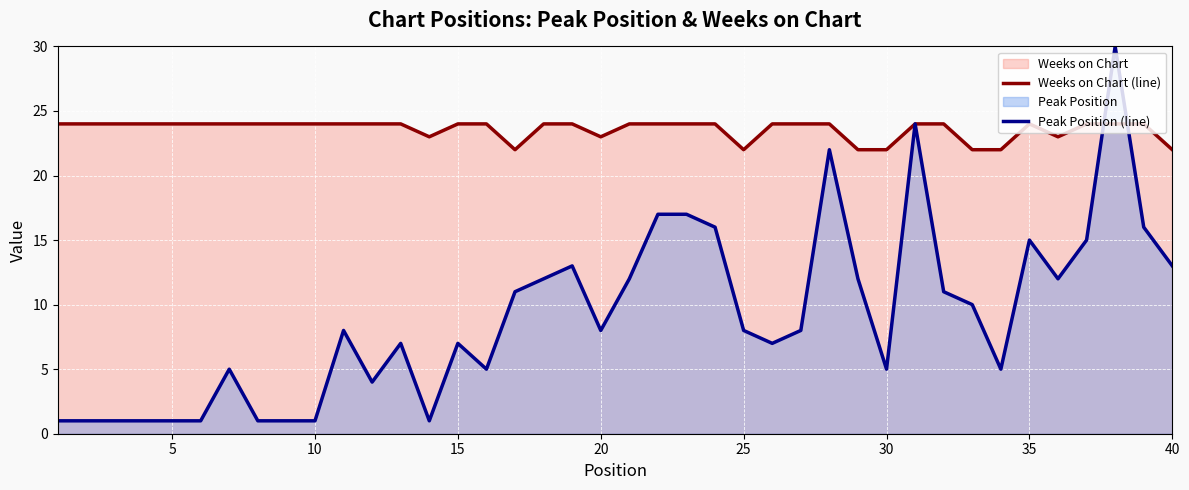

Which series has the largest total across all categories?

Weeks on Chart (line)